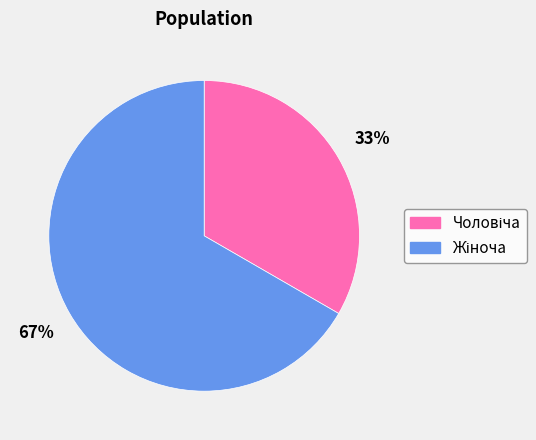

Is there any slice that represents more than half of the pie?

Yes